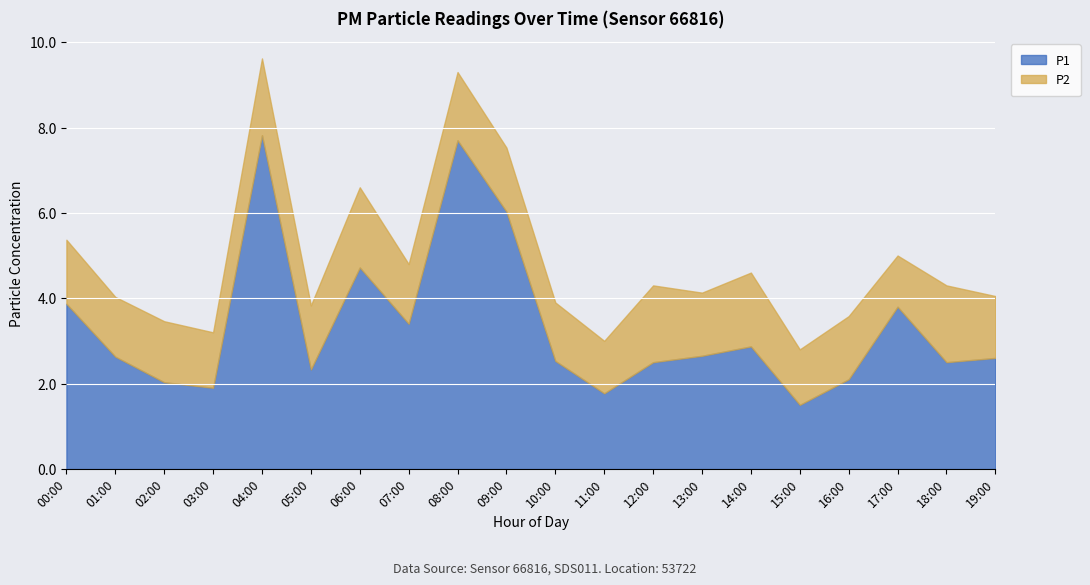

Which series has the widest spread of values?

P1